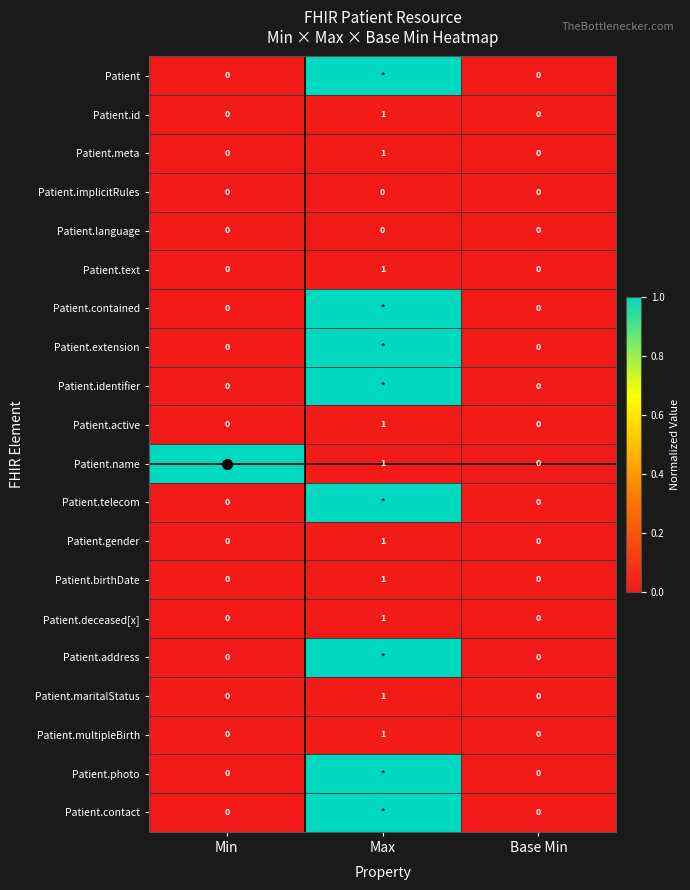

What is the maximum value for Patient.contact?

1.0